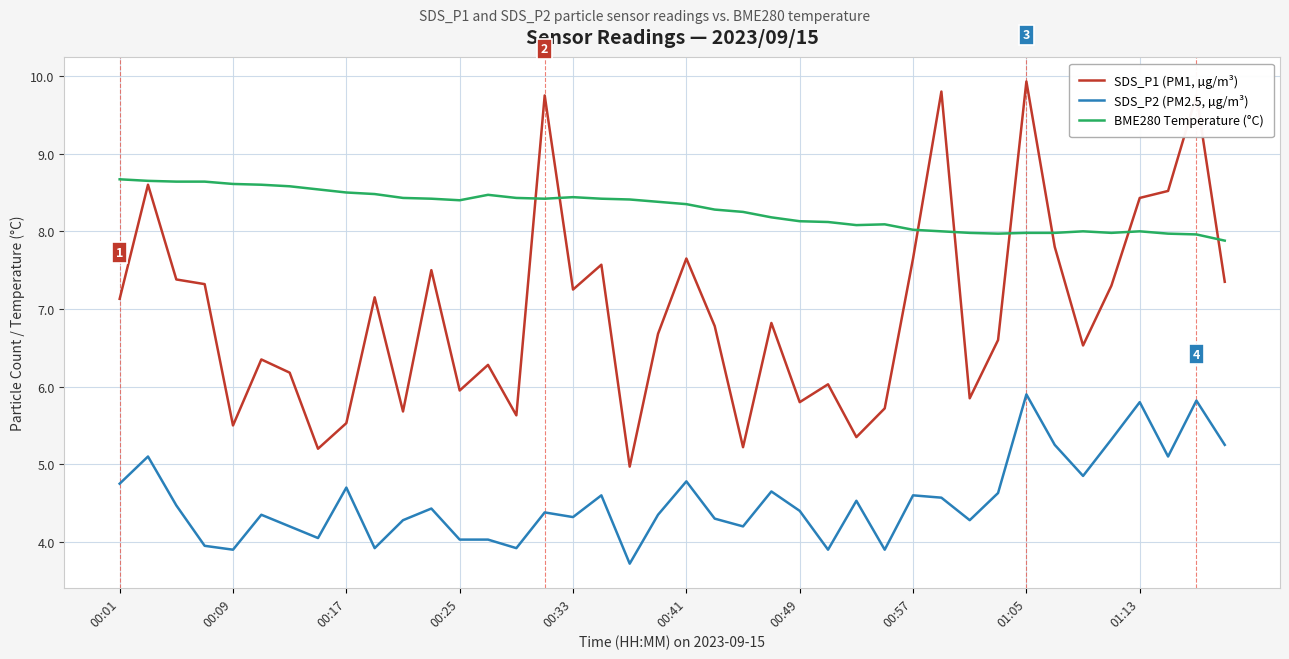

True or false: SDS_P2 (PM2.5, µg/m³) and SDS_P1 (PM1, µg/m³) cross at least once.

False